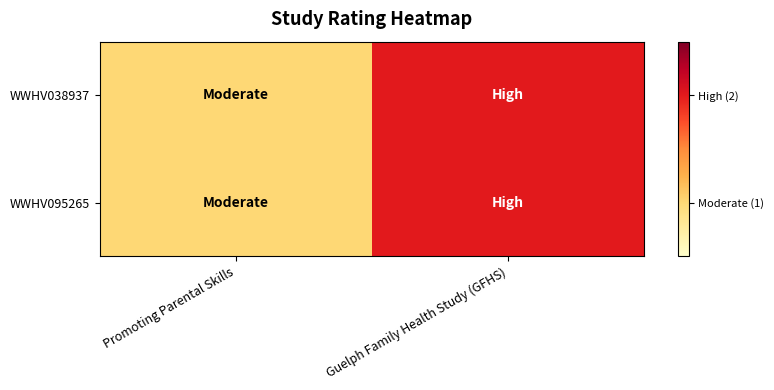

At which category is the sum across all series the highest?

Guelph Family Health Study (GFHS)